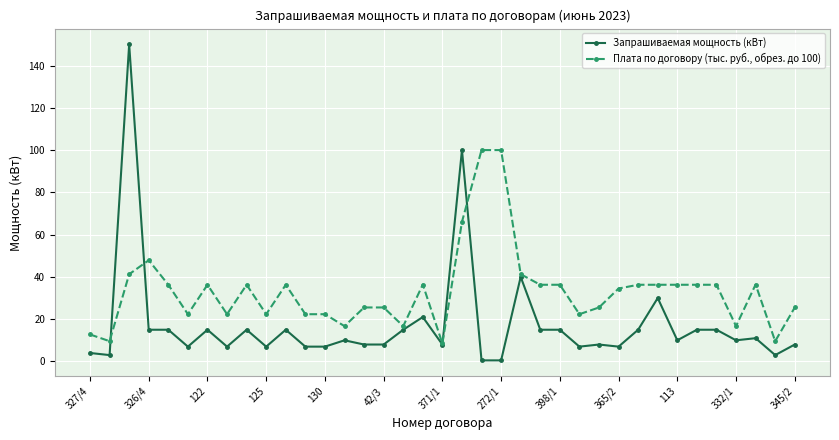

True or false: Плата по договору (тыс. руб., обрез. до 100) has more than 1 points higher than both neighbors.

True